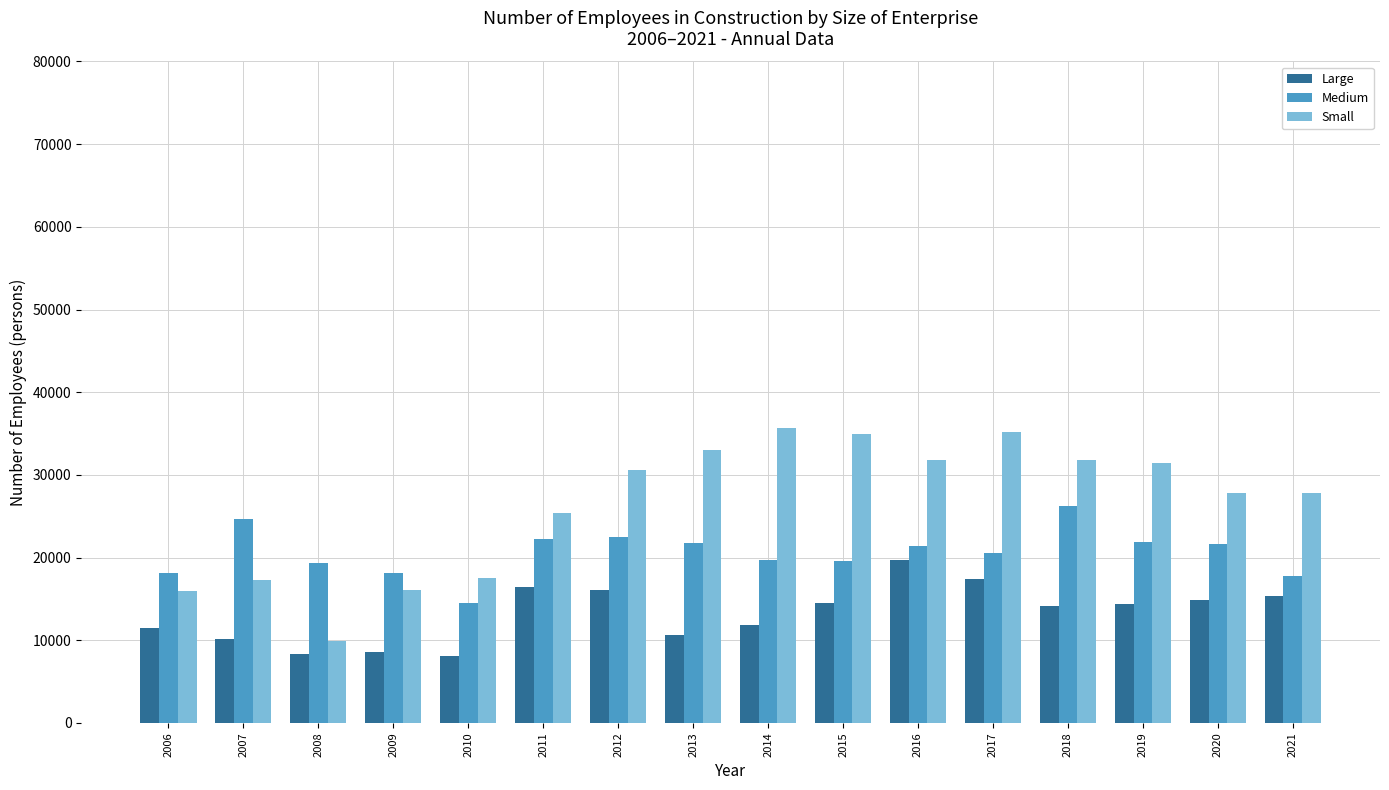

The value of Small at 2020 is 41555. True or false?

False